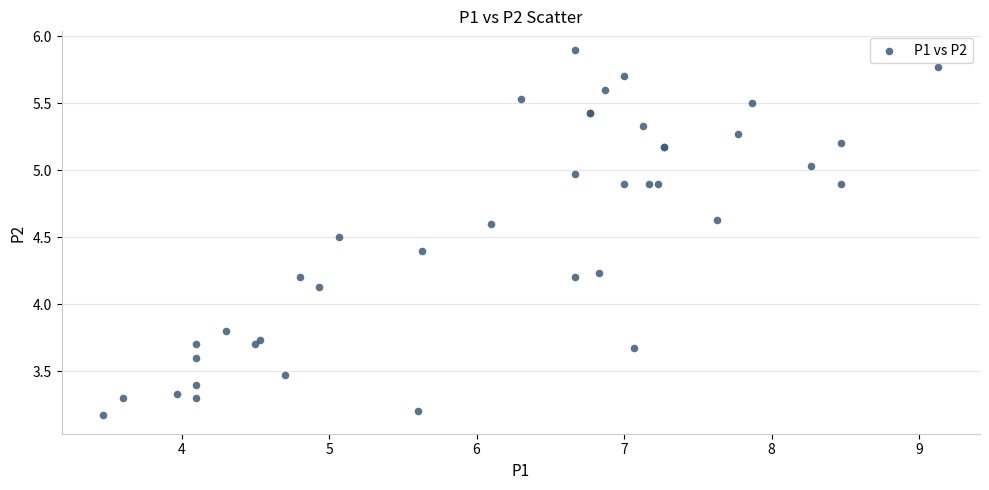

What Y value in the scatter plot is closest to 4?

4.1